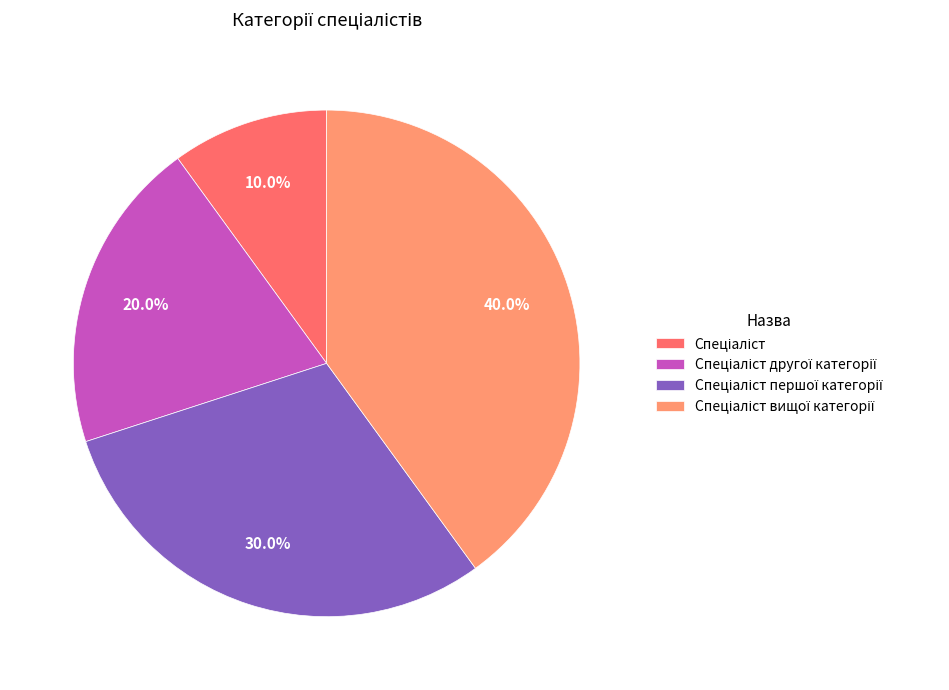

Count the number of slices in the pie.

4